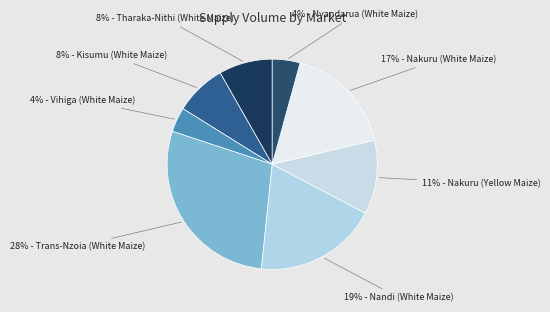

How many segments does this pie chart have?

8